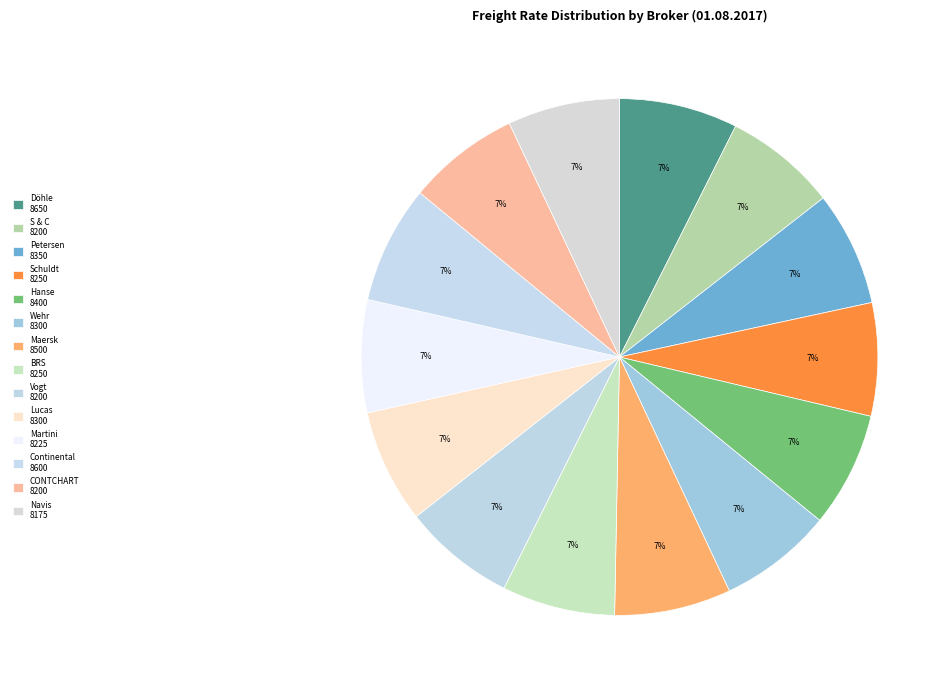

Count the number of slices in the pie.

14